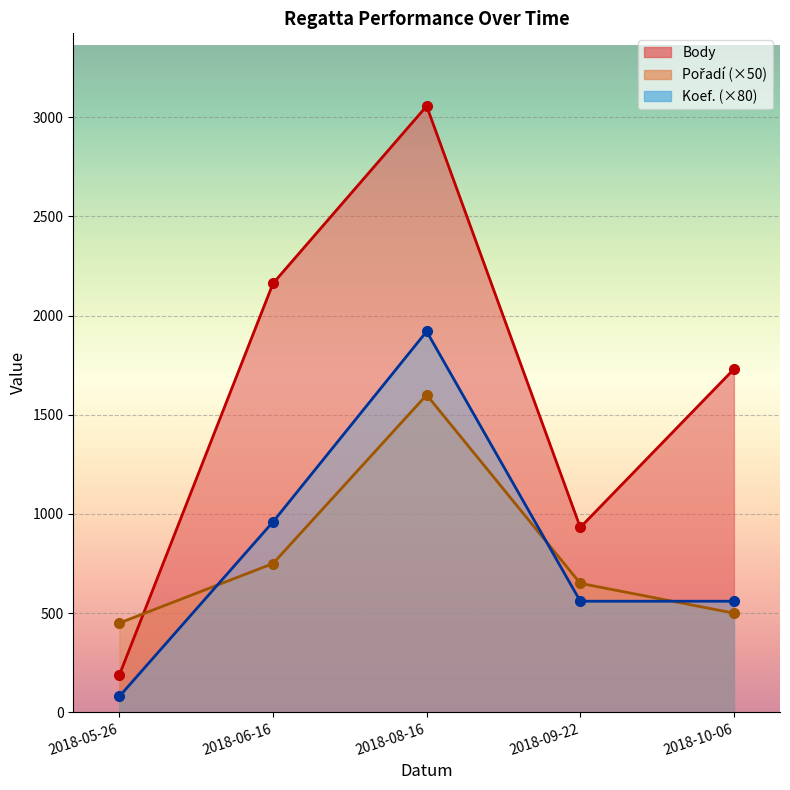

Where is Body nearest to the value 1622?

2018-10-06